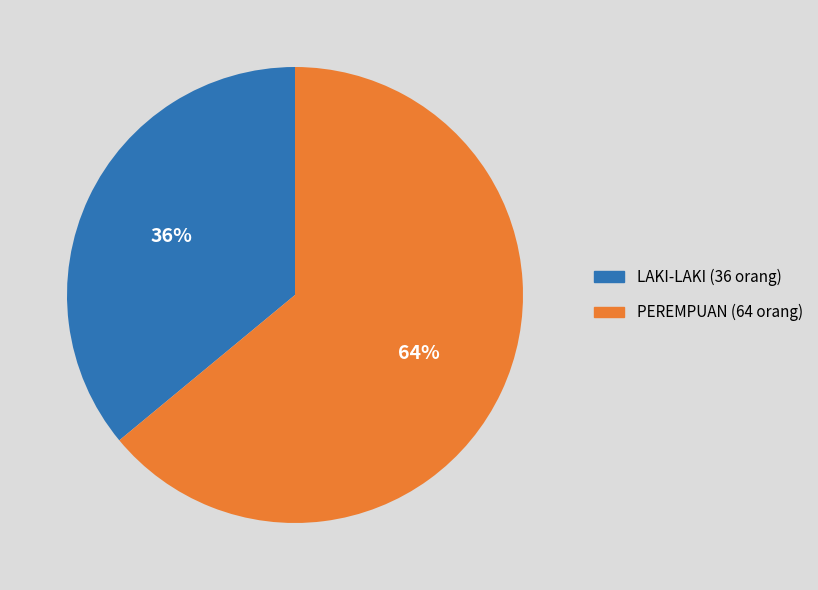

How many slices are in this pie chart?

2